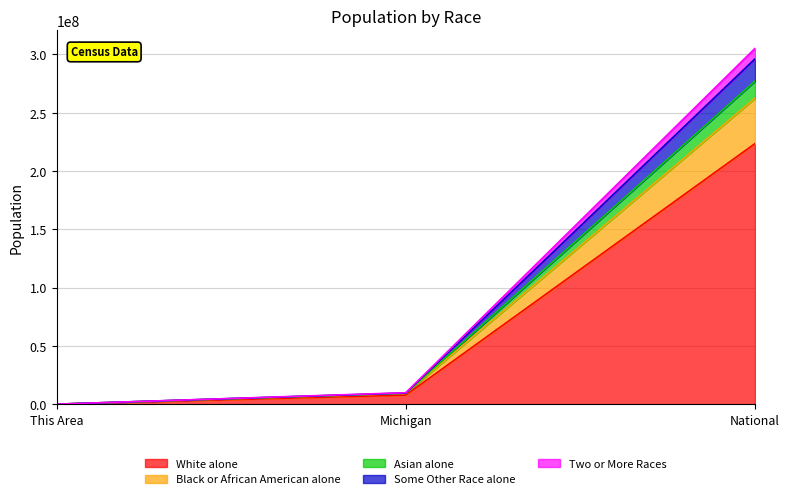

At how many categories does at least one series exceed 280635075?

1